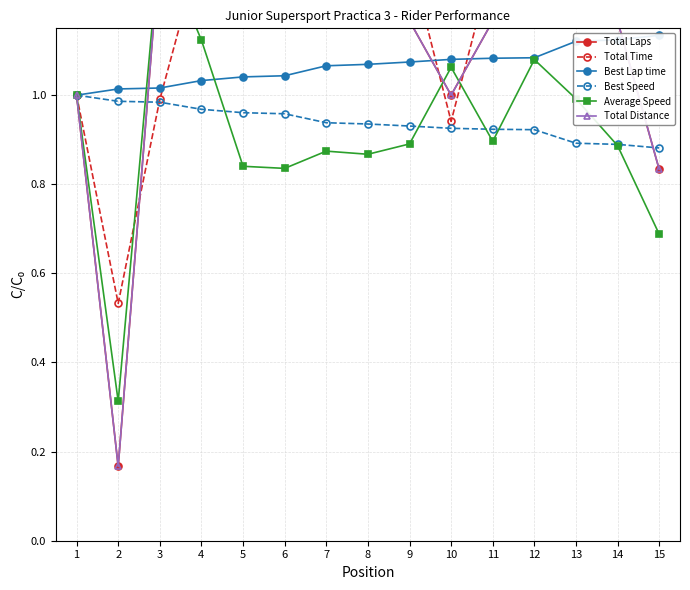

What is the minimum value shown in the chart?

0.2